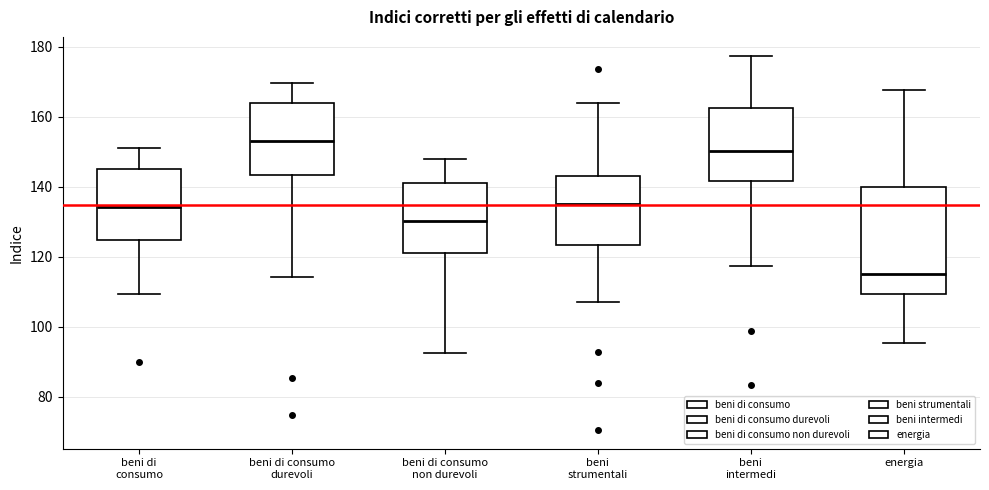

Reading left to right, transcribe this box plot: for each box, give where its median line is, the range the box spans, and where its two whiskers end, as read against the y-axis. The values are not printed on the chart, so give them approximately, as read against the axis.

beni di consumo: median 134, box 124 to 146, whiskers 110 to 152
beni di consumo durevoli: median 154, box 144 to 164, whiskers 114 to 170
beni di consumo non durevoli: median 130, box 120 to 142, whiskers 92 to 148
beni strumentali: median 134, box 124 to 144, whiskers 106 to 164
beni intermedi: median 150, box 142 to 162, whiskers 118 to 178
energia: median 116, box 110 to 140, whiskers 96 to 168